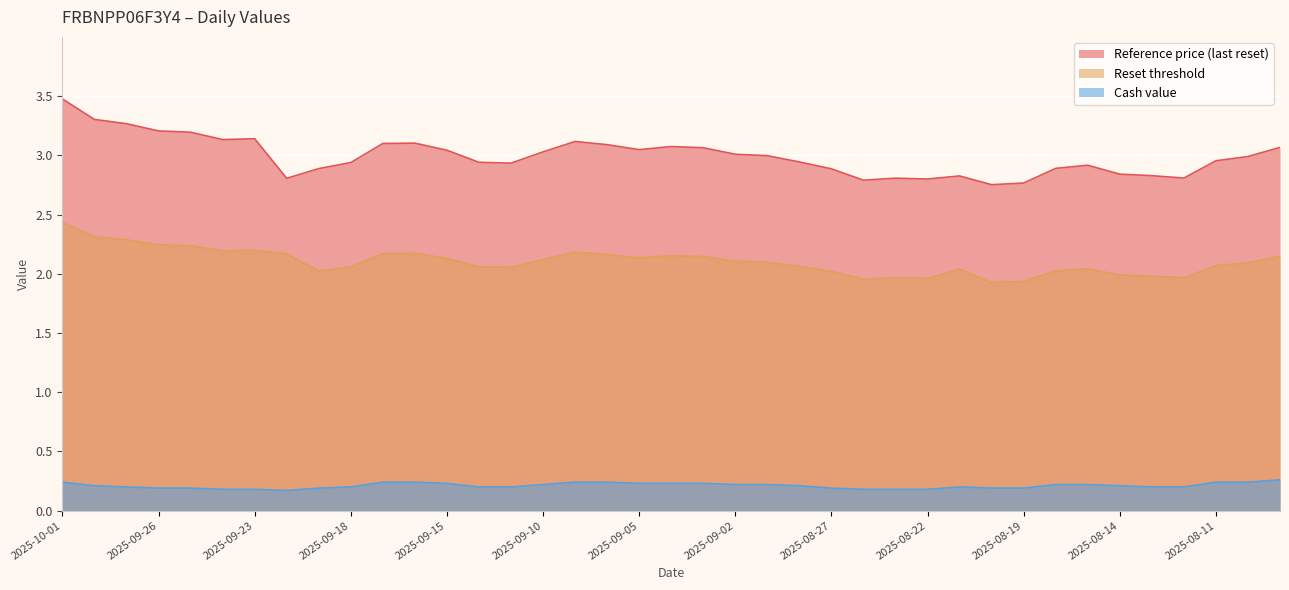

What is the spread (max minus min) of values at 2025-09-29?

3.1